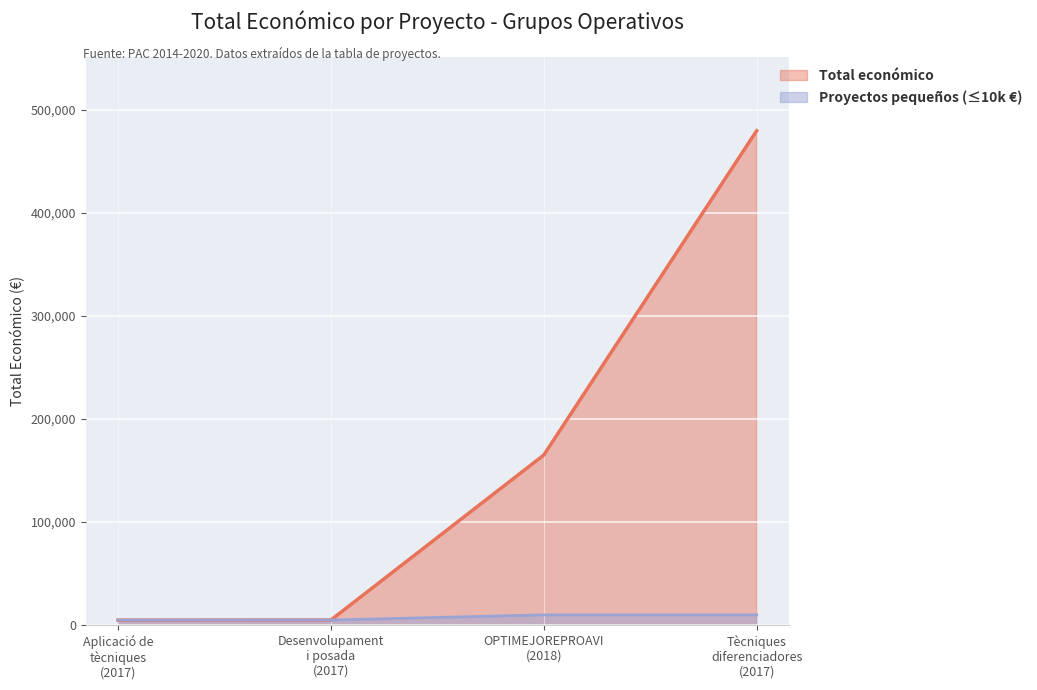

What is the difference between the values at 2017 and 2017?

100